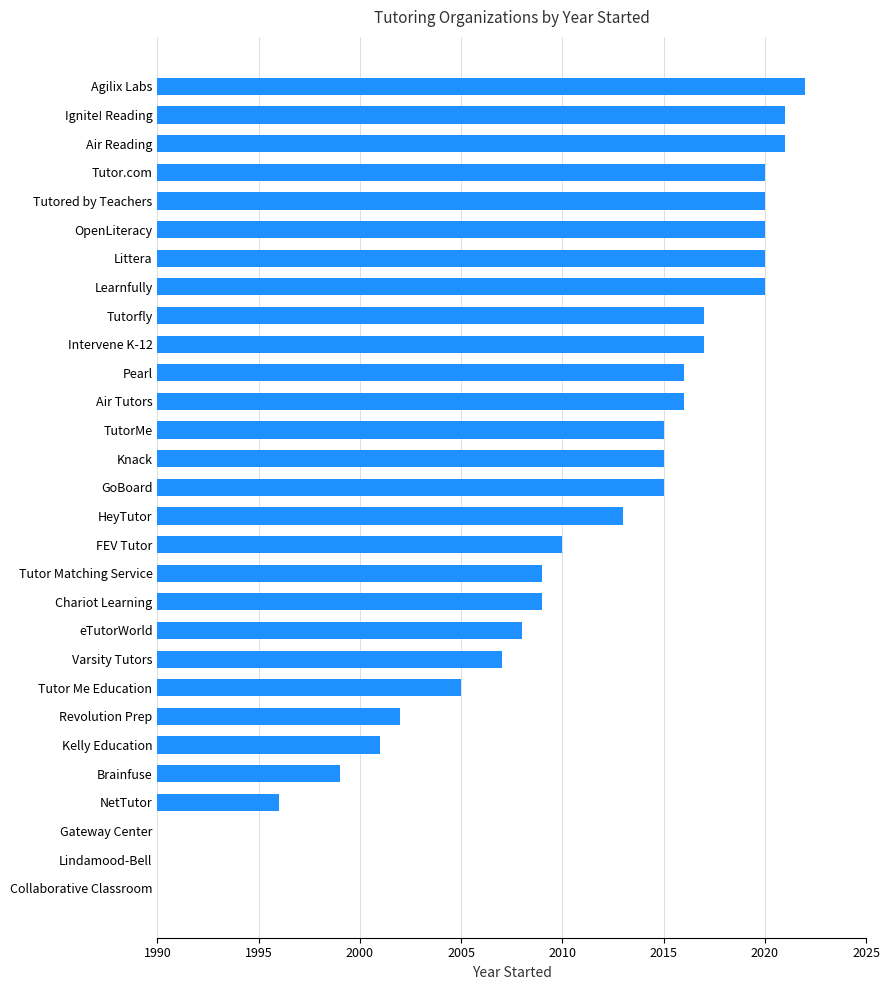

What position from the left is Air Tutors?

18